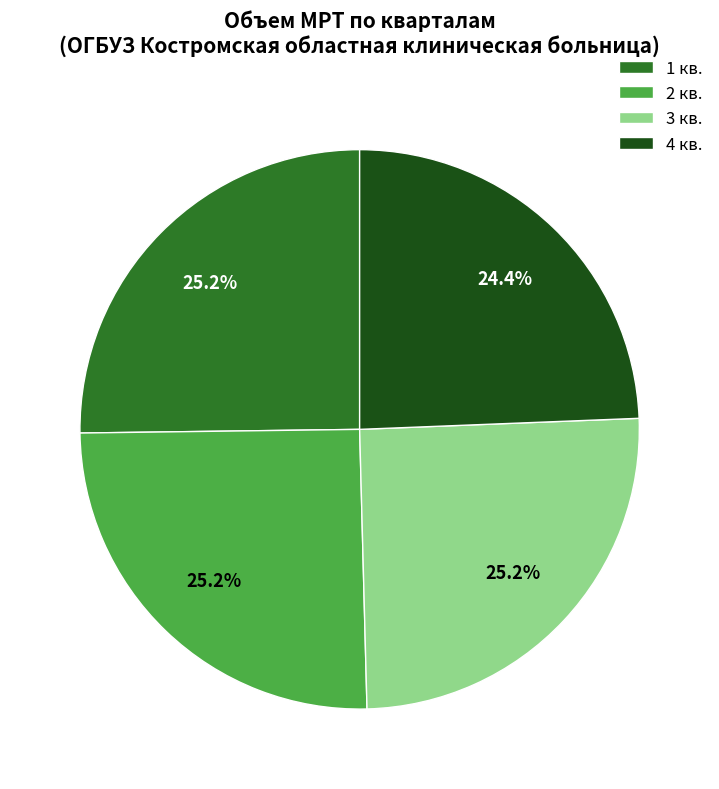

Which slice is the smallest?

4 кв.